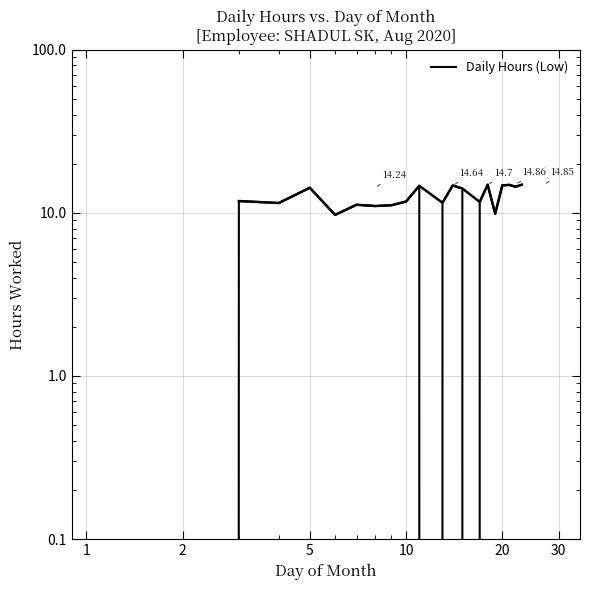

What is the sum of all values?

242.4